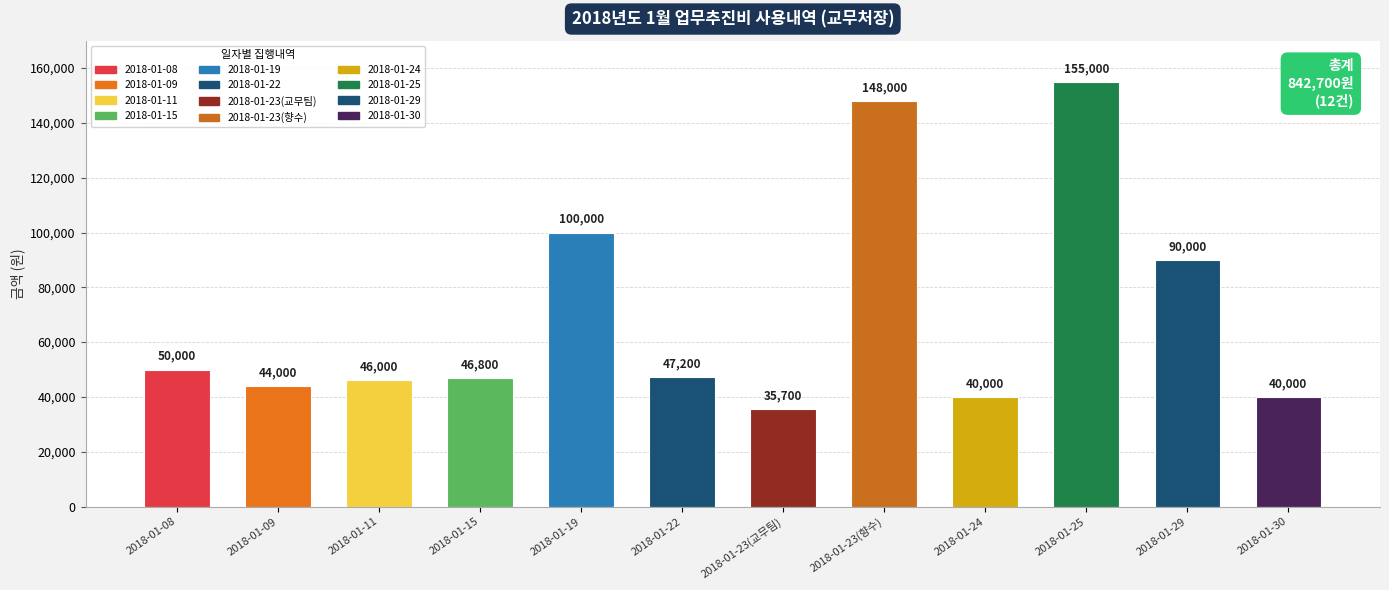

The chart shows a value of 63575 at 2018-01-25. True or false?

False